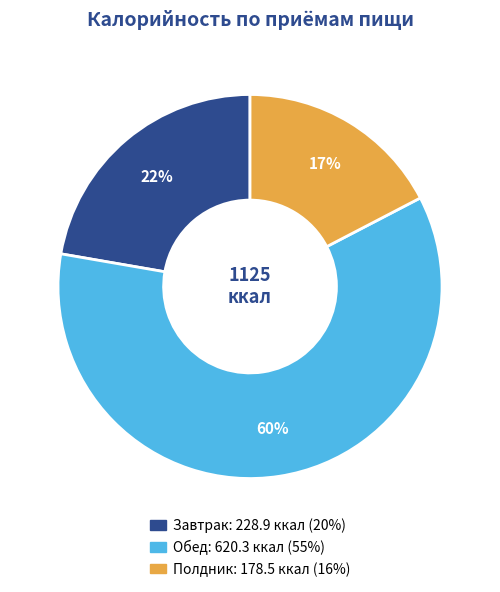

What percentage is the Полдник slice, to the nearest percent?

17%